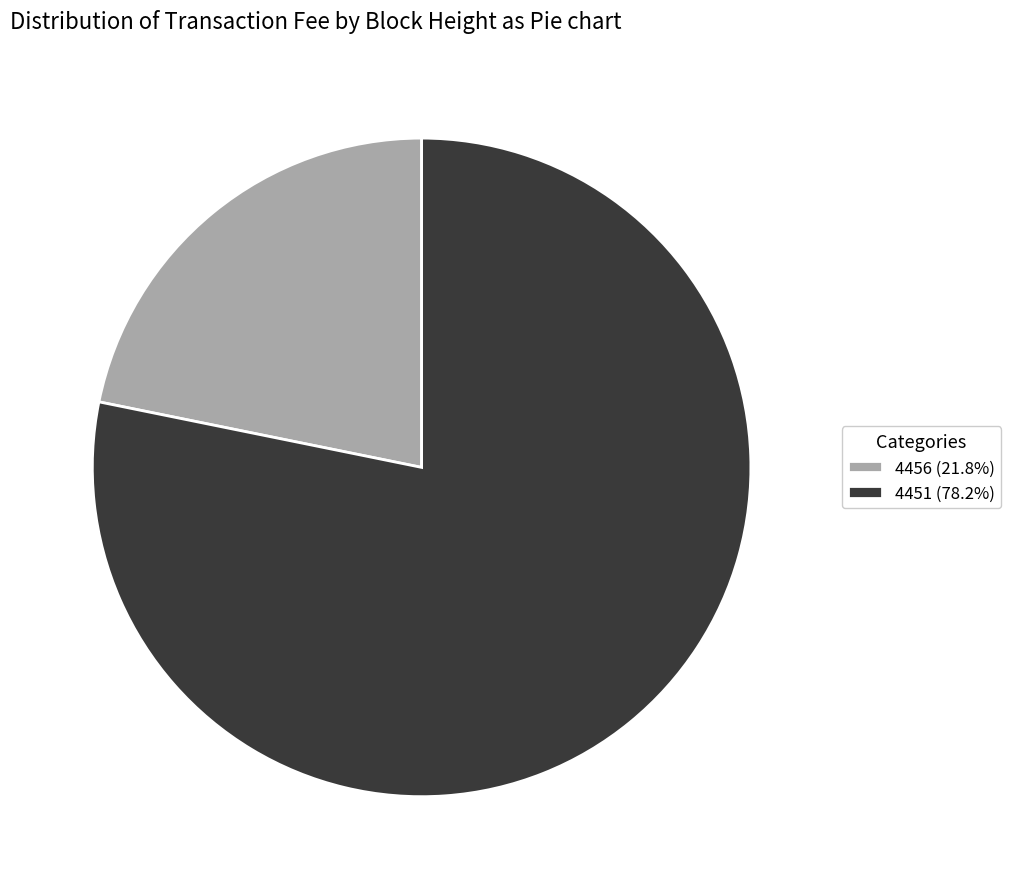

Which slice is the largest?

4451